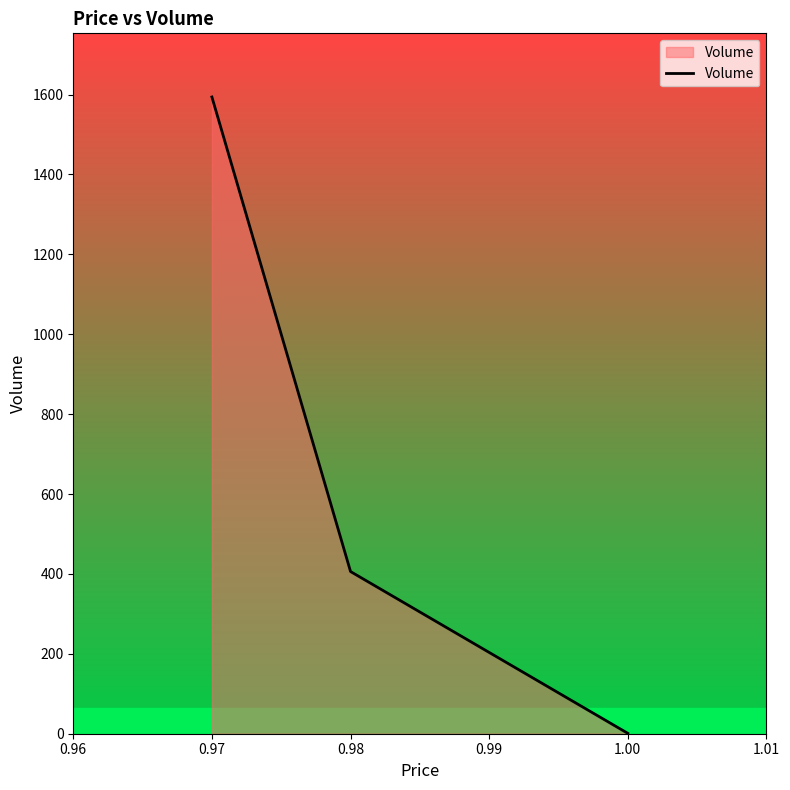

List the labels in order of value, smallest first.

1.00, 0.98, 0.97